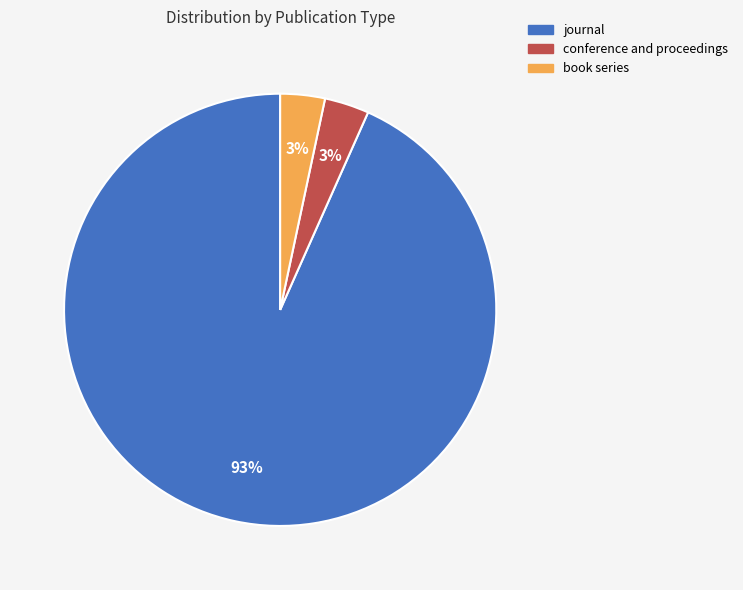

To the nearest percent, what is the average slice percentage?

33%